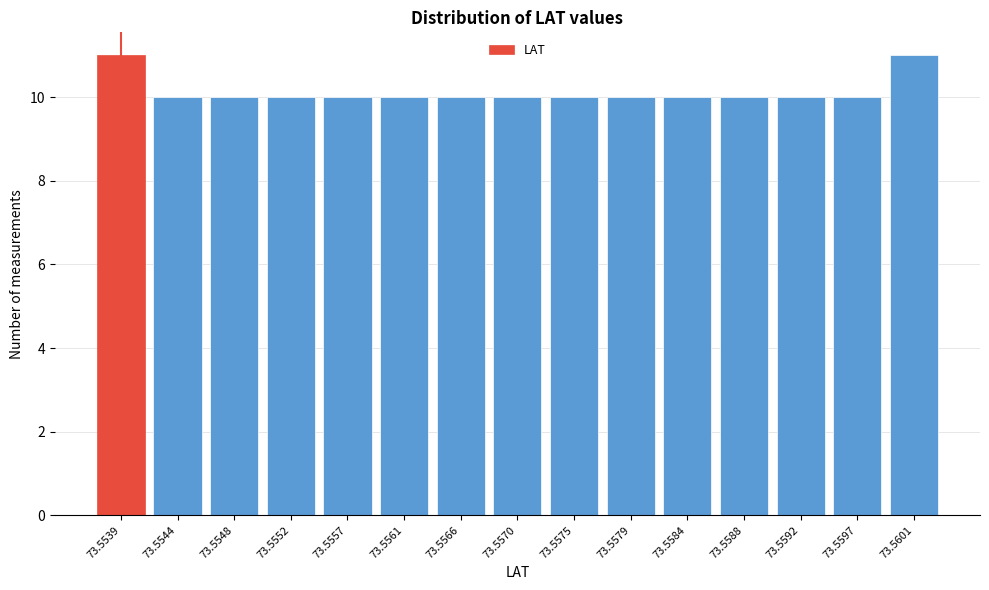

Reading left to right, what are all the values shown in this chart?

73.5539=11	73.5544=10	73.5548=10	73.5552=10	73.5557=10	73.5561=10	73.5566=10	73.5570=10	73.5575=10	73.5579=10	73.5584=10	73.5588=10	73.5592=10	73.5597=10	73.5601=11